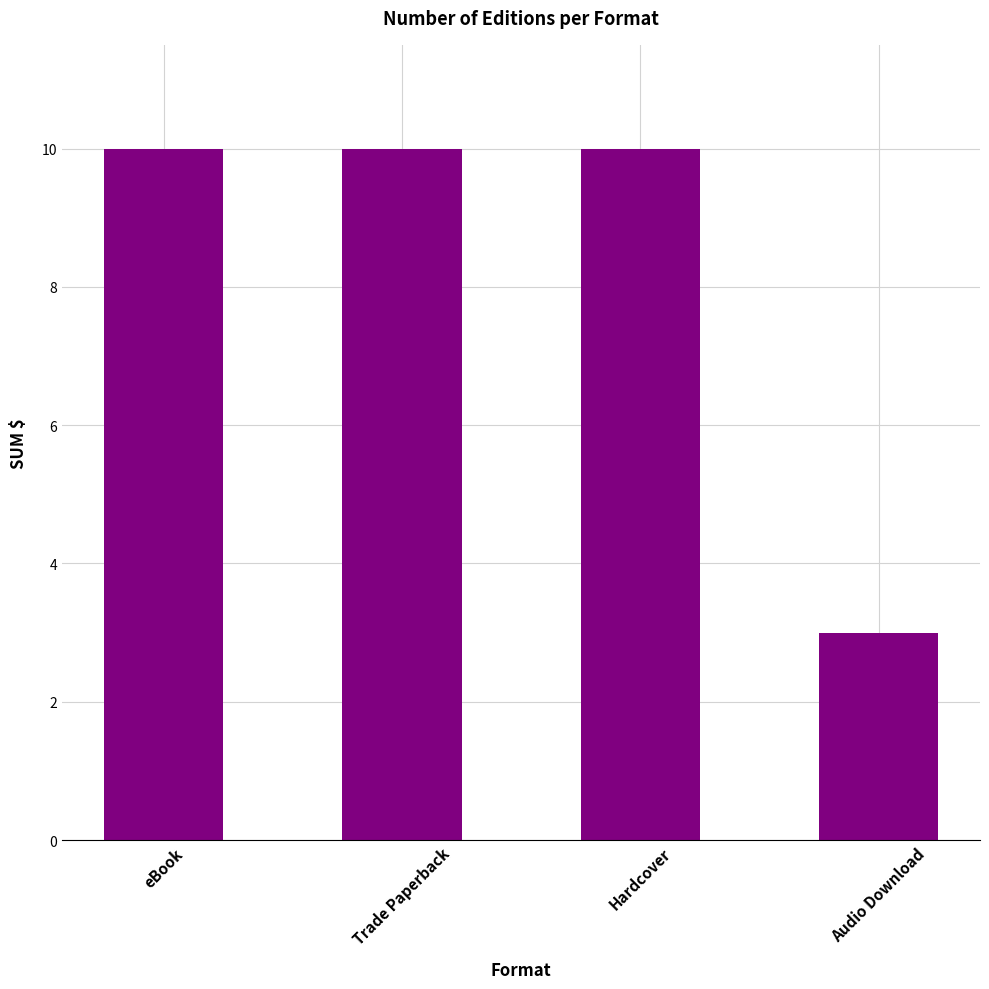

Between Hardcover and Audio Download, which is larger?

Hardcover